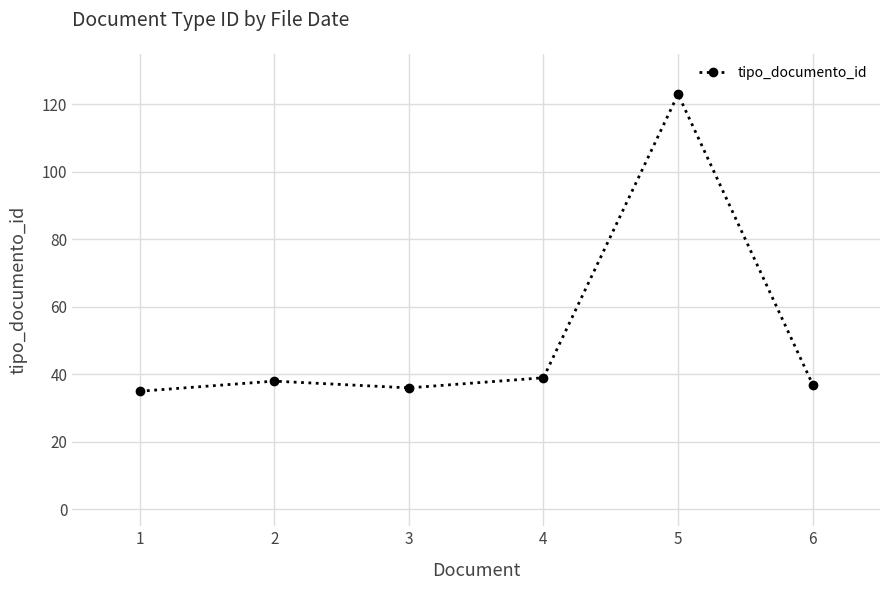

Where is the first local minimum?

3